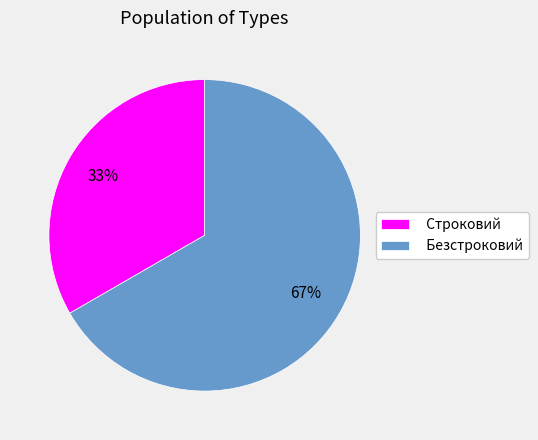

Which has a higher value, Строковий or Безстроковий?

Безстроковий